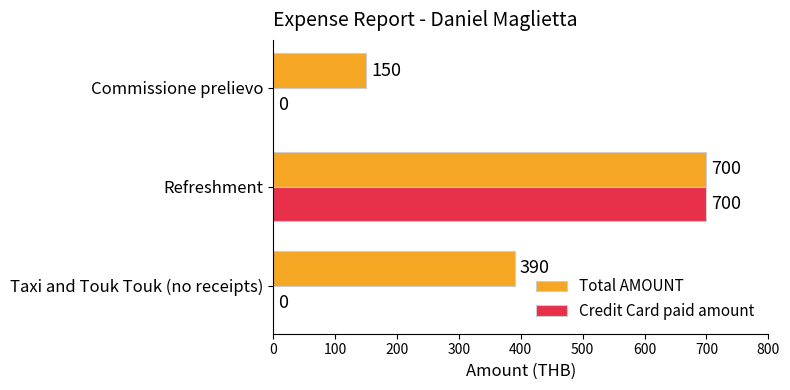

How many data points in Credit Card paid amount are above 0?

1